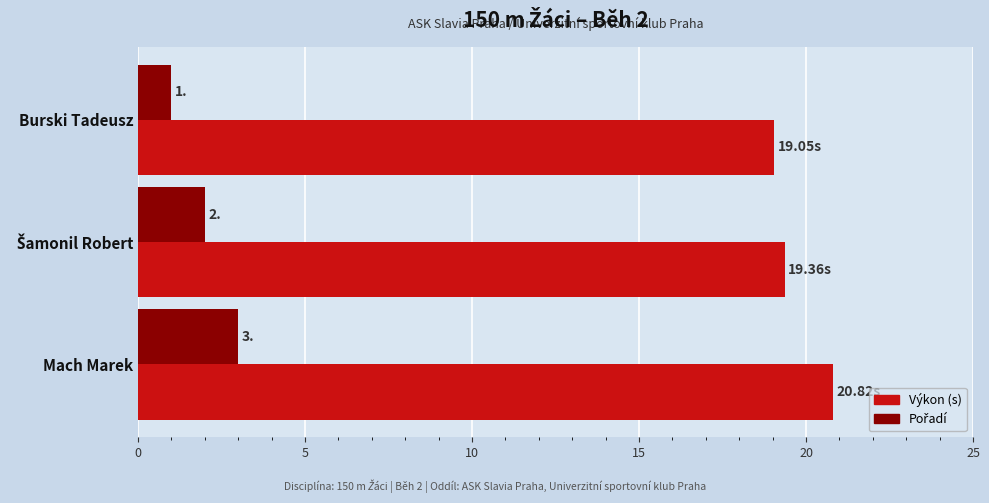

Which label corresponds to the smallest value in the chart?

Burski Tadeusz